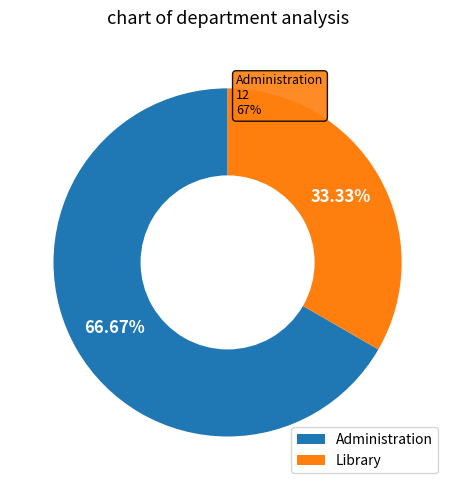

Does Library represent more than half of the total?

No